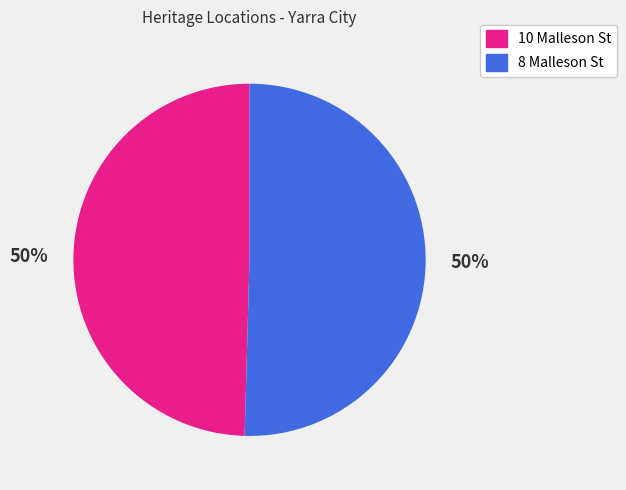

What is the ratio of the value at 10 Malleson St to the value at 8 Malleson St?

1.0